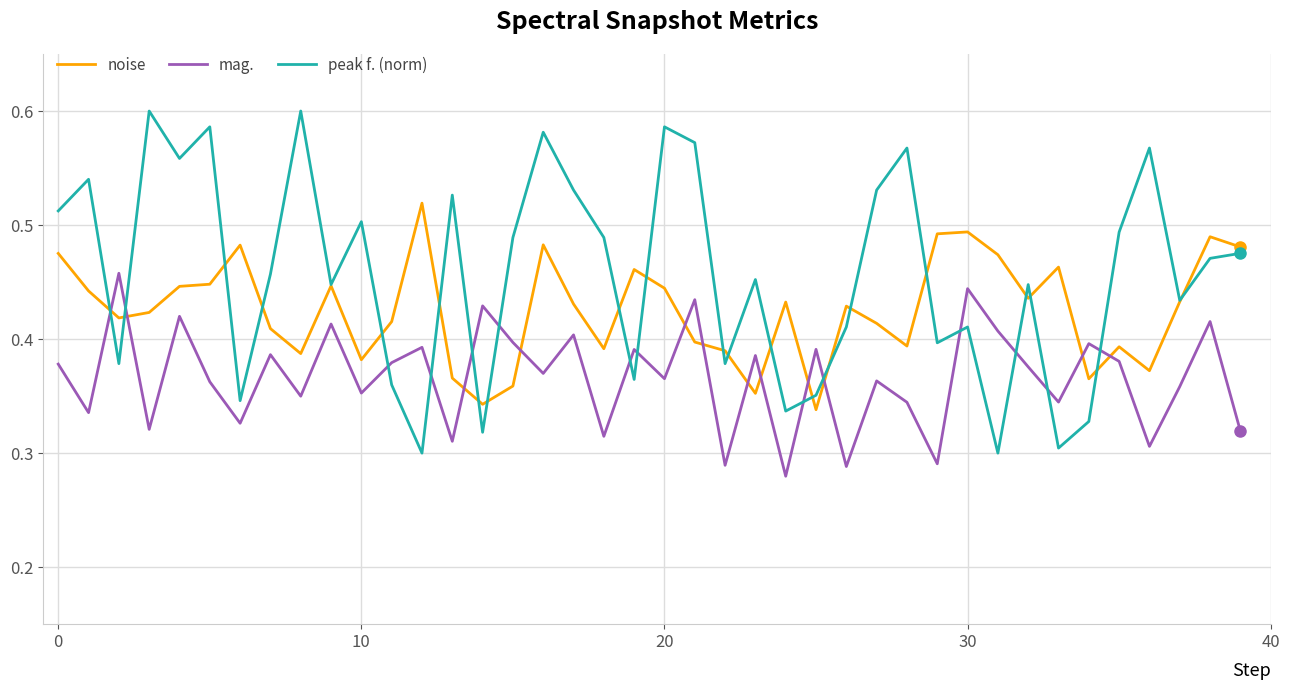

List the series in order of their overall mean, highest first.

peak f. (norm), noise, mag.